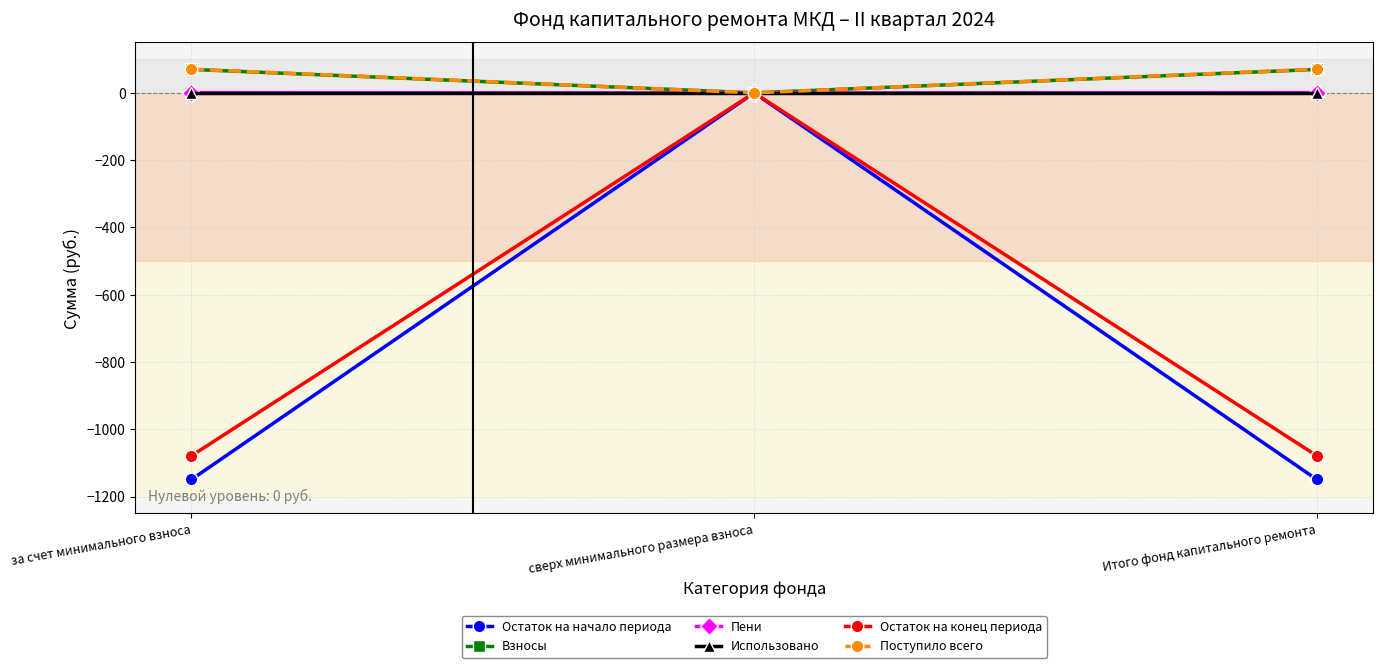

The value of Поступило всего at за счет минимального взноса is 70.5. True or false?

True